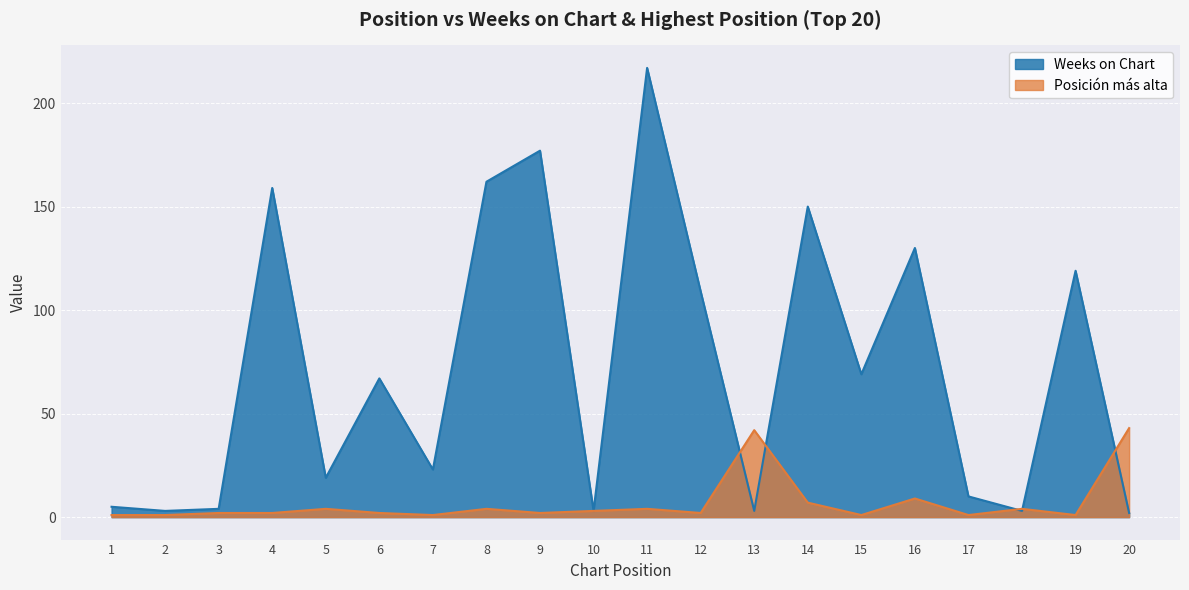

At which category is the sum across all series the highest?

11